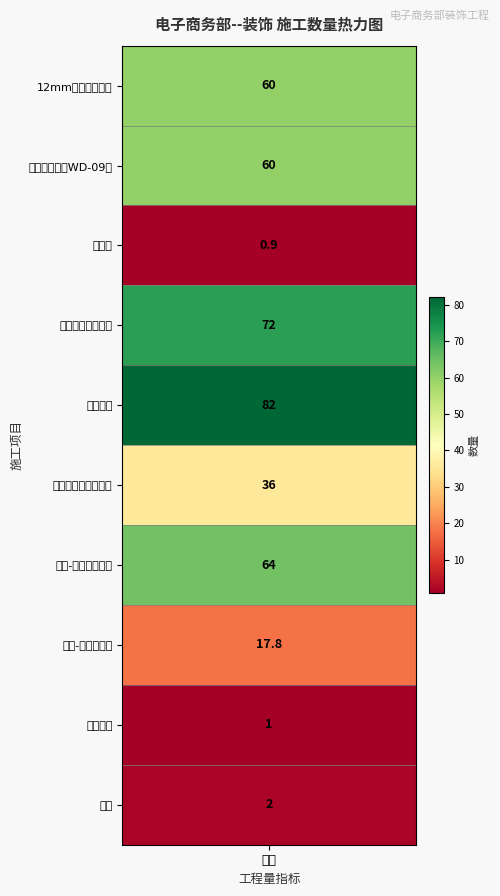

Which has a higher value, 3 or 4?

4